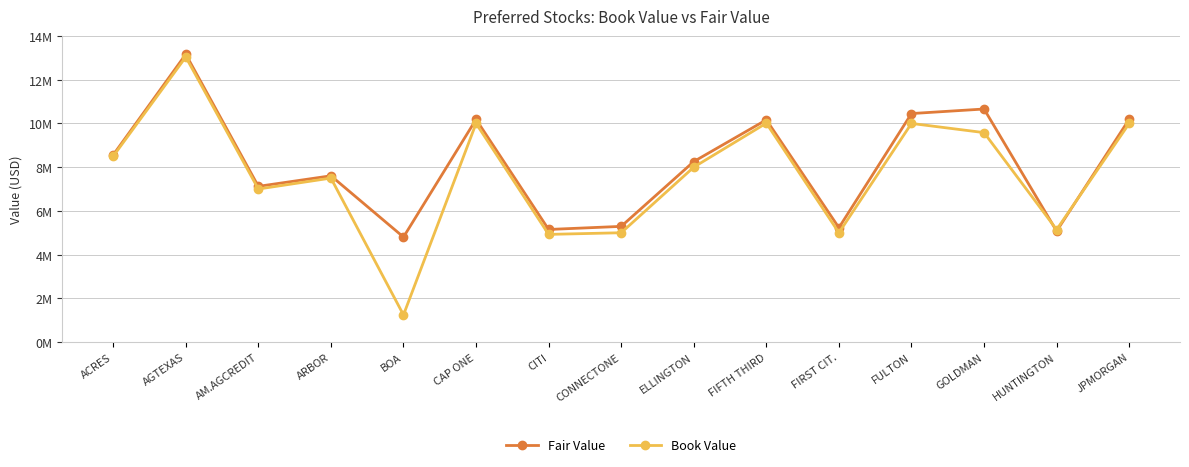

Reading left to right, list all the values displayed in this chart.

Fair Value: 8561200.0	13162500.0	7122500.0	7605000.0	4802490.0	10184000.0	5150000.0	5291000.0	8256000.0	10165000.0	5230000.0	10452000.0	10660000.0	5075000.0	10192000.0
Book Value: 8500000.0	13038958.3	7000000.0	7500000.0	1241730.0	10000000.0	4925000.0	5000000.0	8000000.0	10012450.0	5000000.0	10000000.0	9580000.0	5143291.7	10000000.0